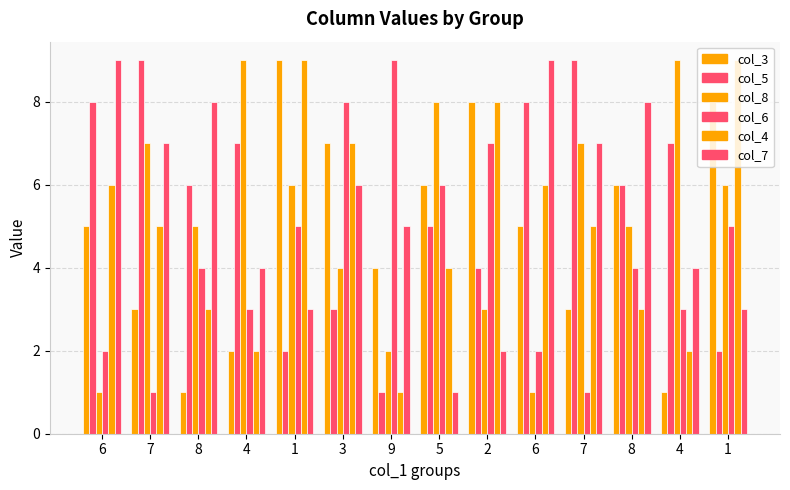

How many col_8 values are between 3 and 7?

8